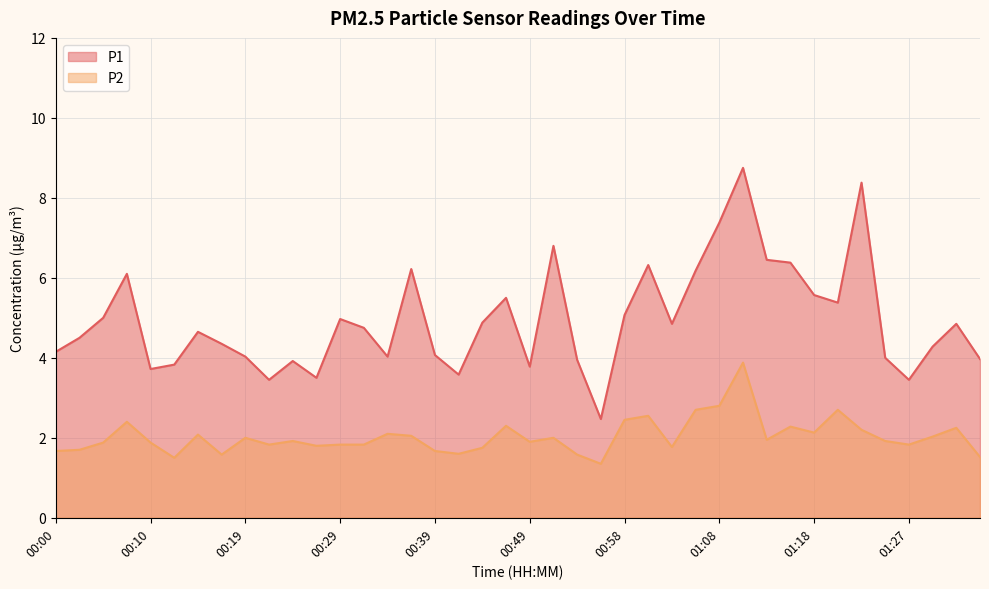

What is the label of the 18th point from the right?

00:53